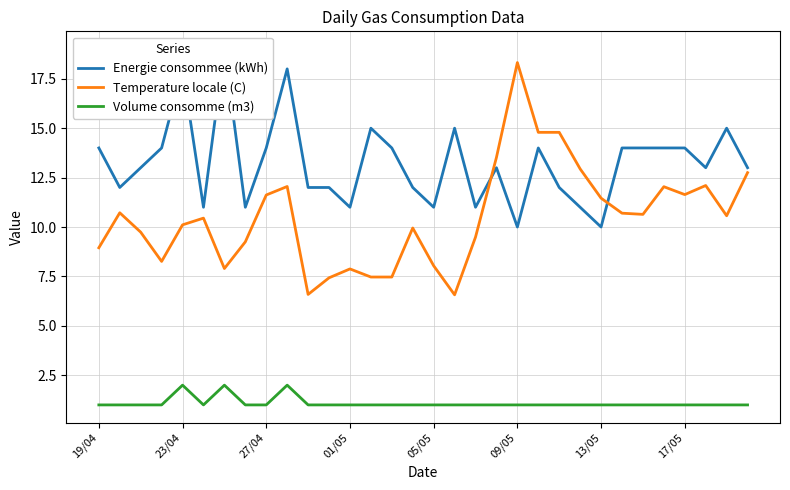

True or false: Temperature locale (C) has a value of 6.6 at 10.

True